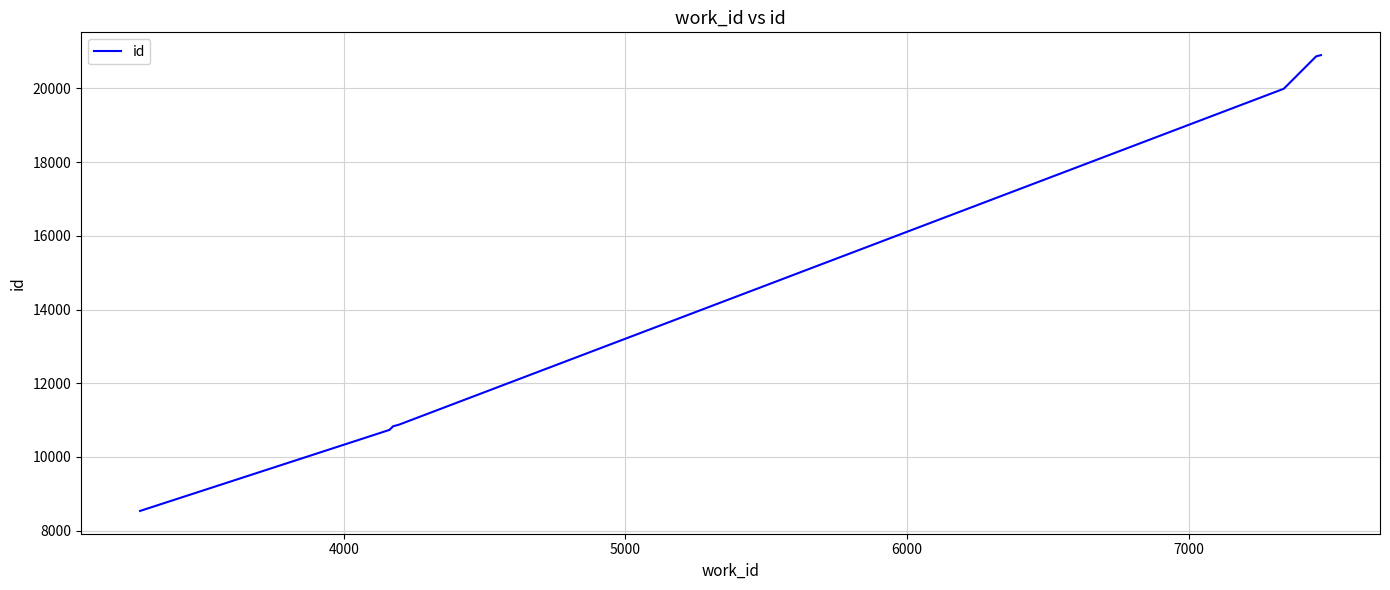

What is the maximum value shown in the chart?

20899